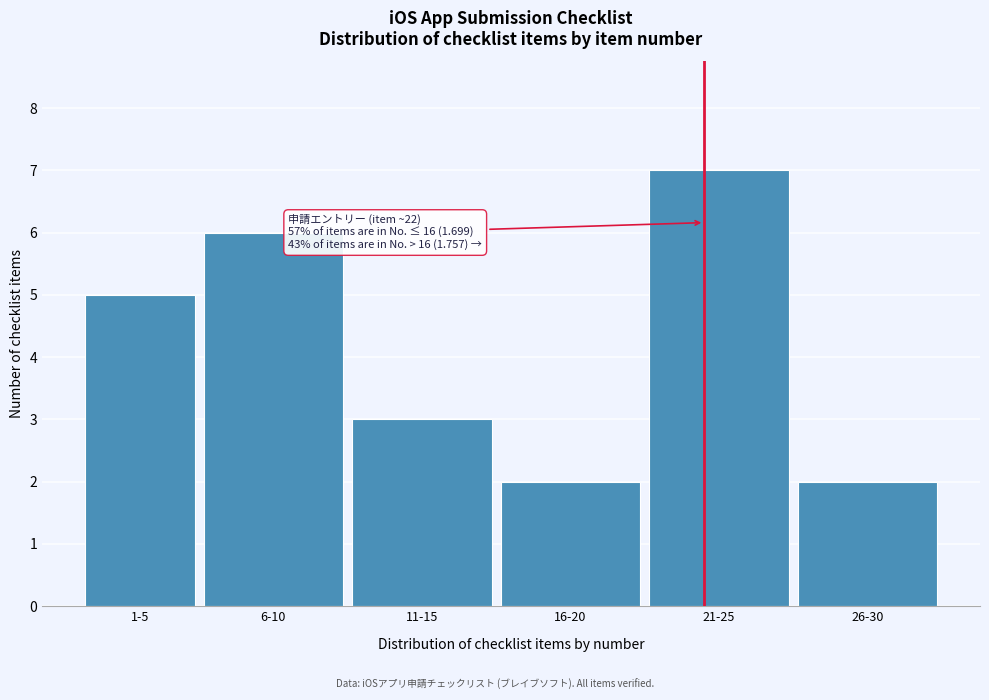

Reading right to left, what are all the values shown in this chart?

26-30=2	21-25=7	16-20=2	11-15=3	6-10=6	1-5=5